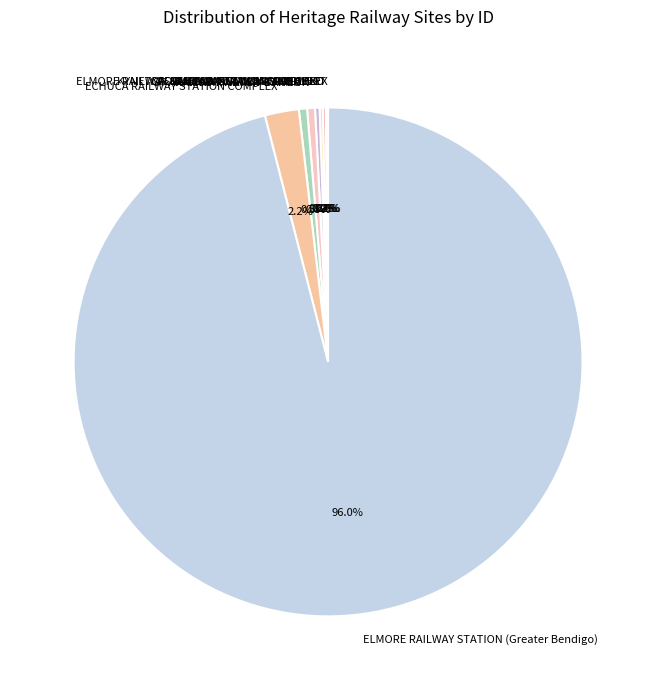

What is the largest slice in the pie chart?

ELMORE RAILWAY STATION (Greater Bendigo)